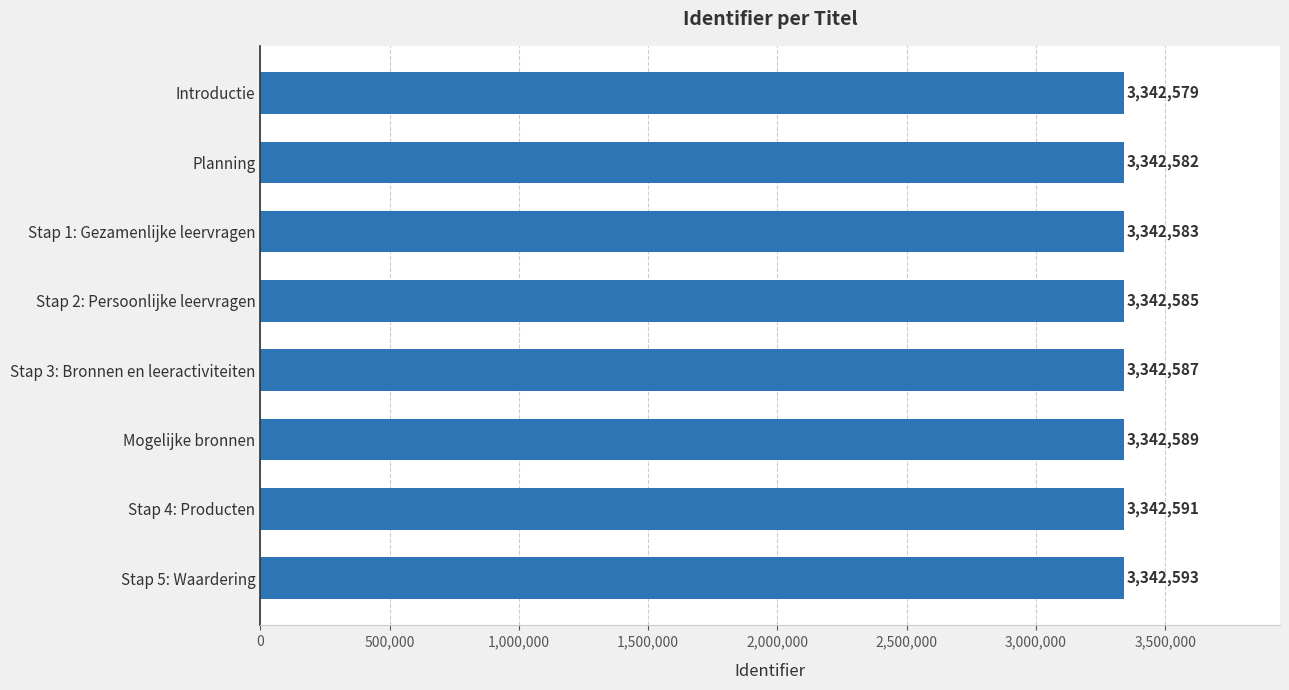

What is the ratio of the value at Stap 1: Gezamenlijke leervragen to the value at Introductie?

1.0